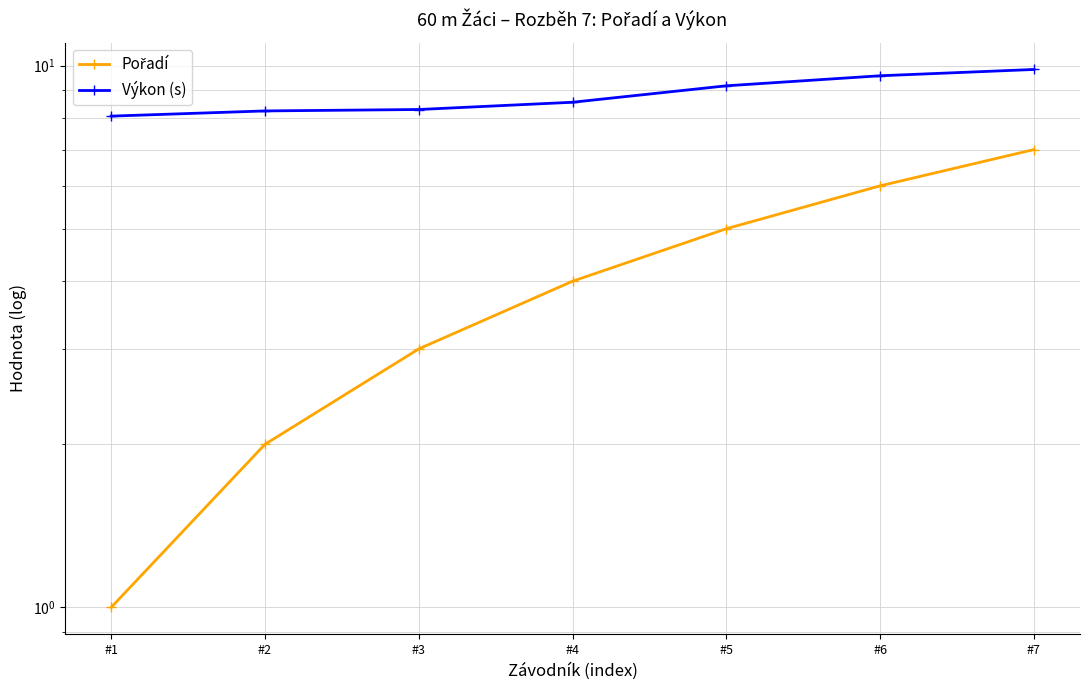

The Pořadí series shows 1.6 at #6. True or false?

False